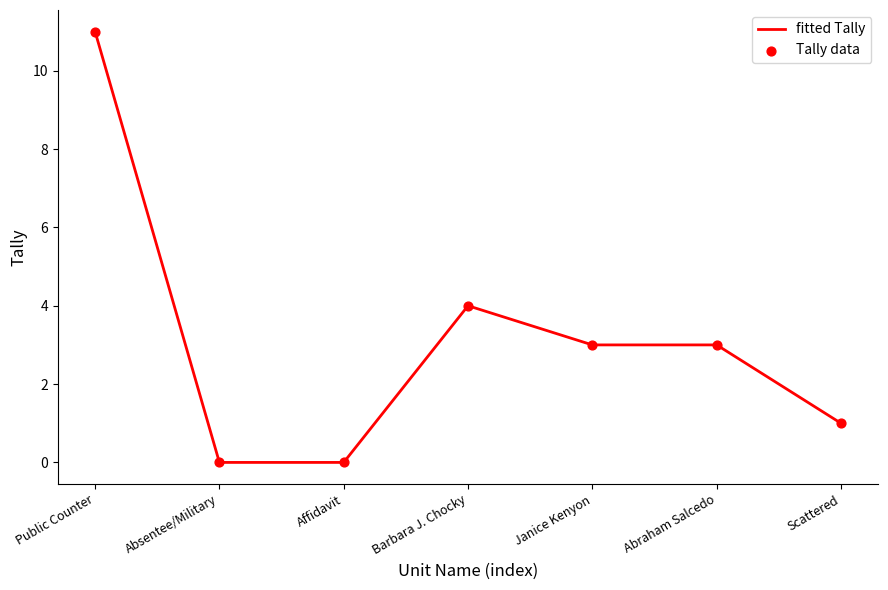

Between Abraham Salcedo and Absentee/Military, which is larger?

Abraham Salcedo